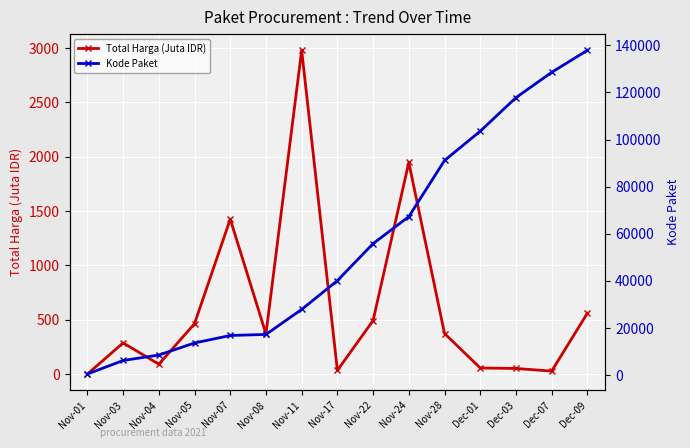

Rank the series by their maximum value, from highest to lowest.

Kode Paket, Total Harga (Juta IDR)